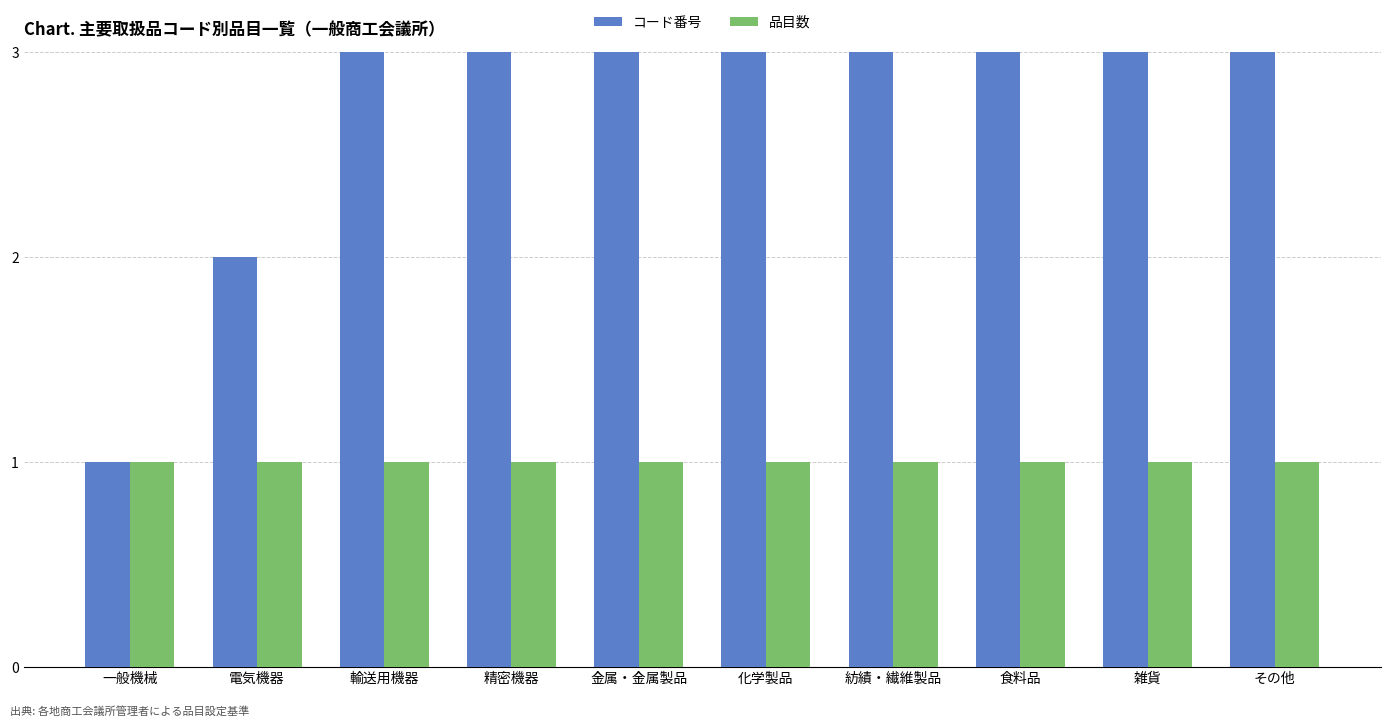

Does the chart contain any negative values?

No